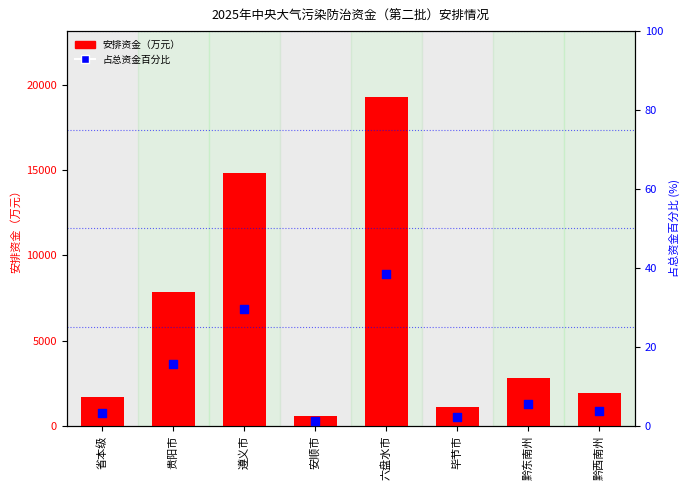

What is the total value across all series at 黔东南州?

2797.6